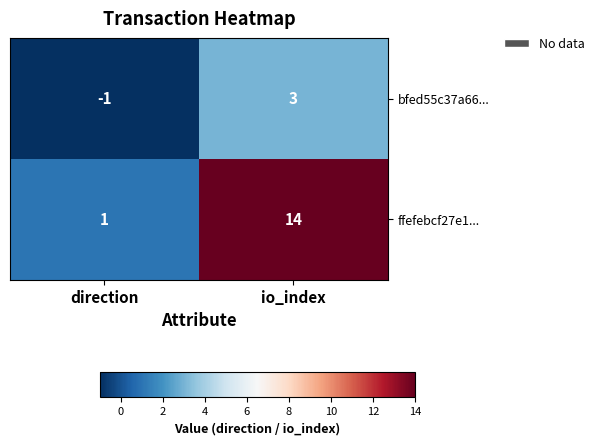

Which series has the largest range (max minus min)?

ffefebcf27e1...